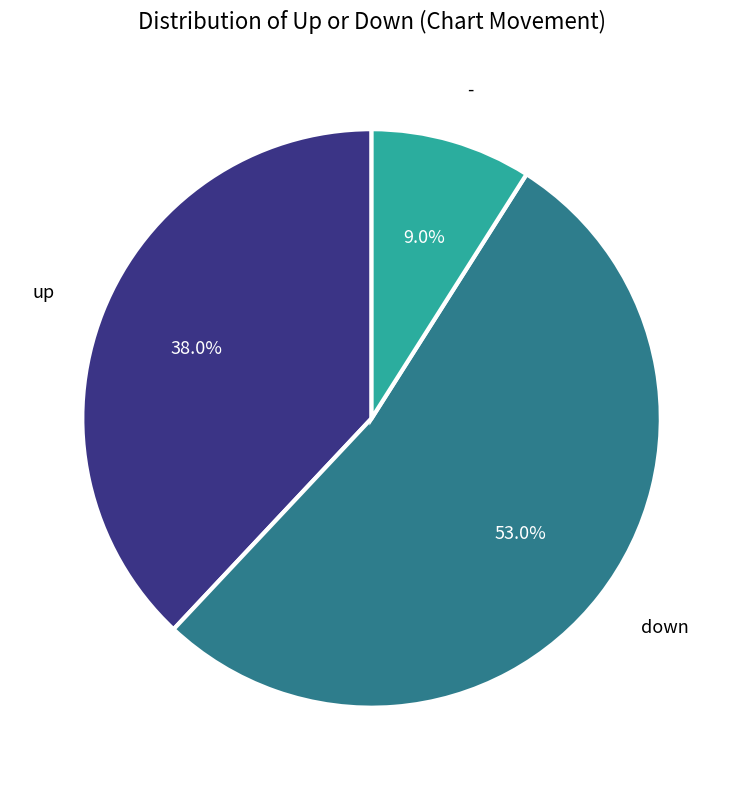

Does any single category account for the majority?

Yes